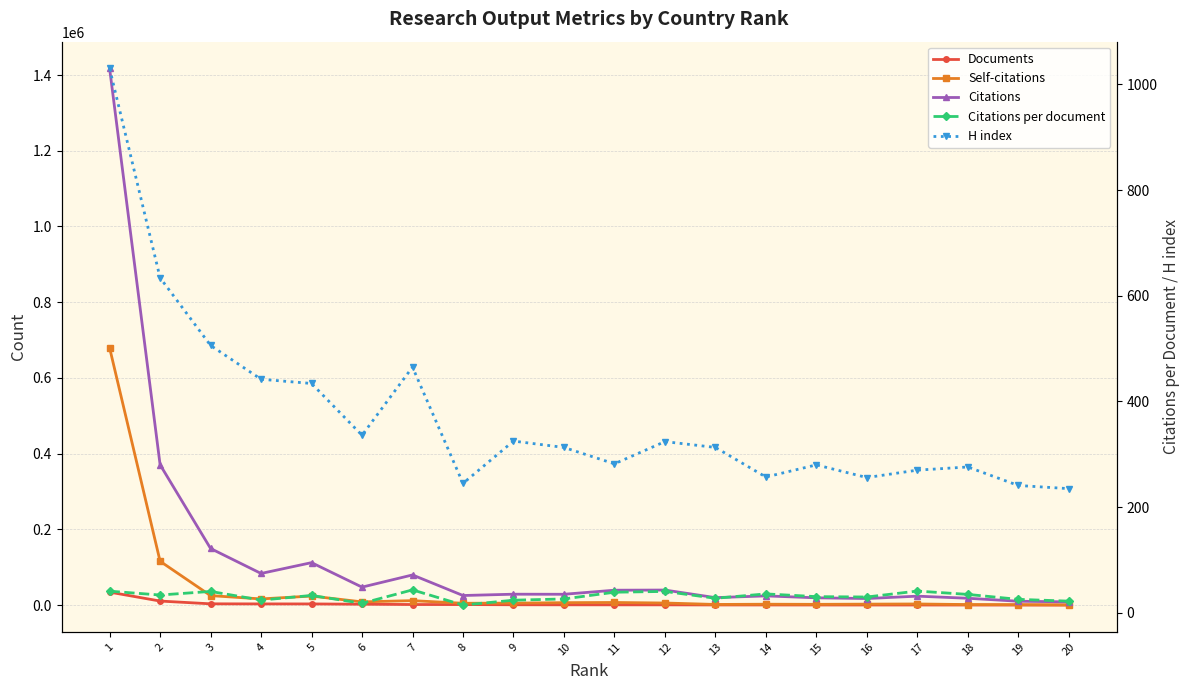

True or false: H index and Documents cross at least once.

False